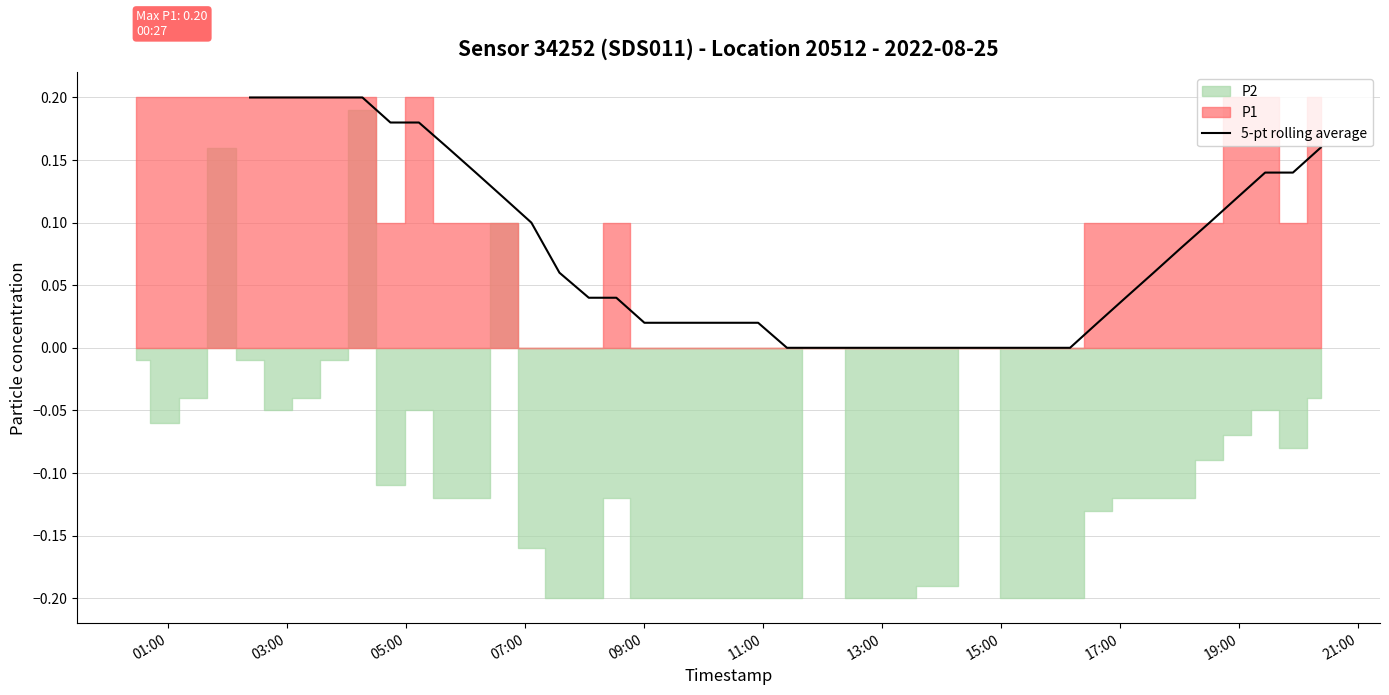

How many lines are shown in the chart?

1